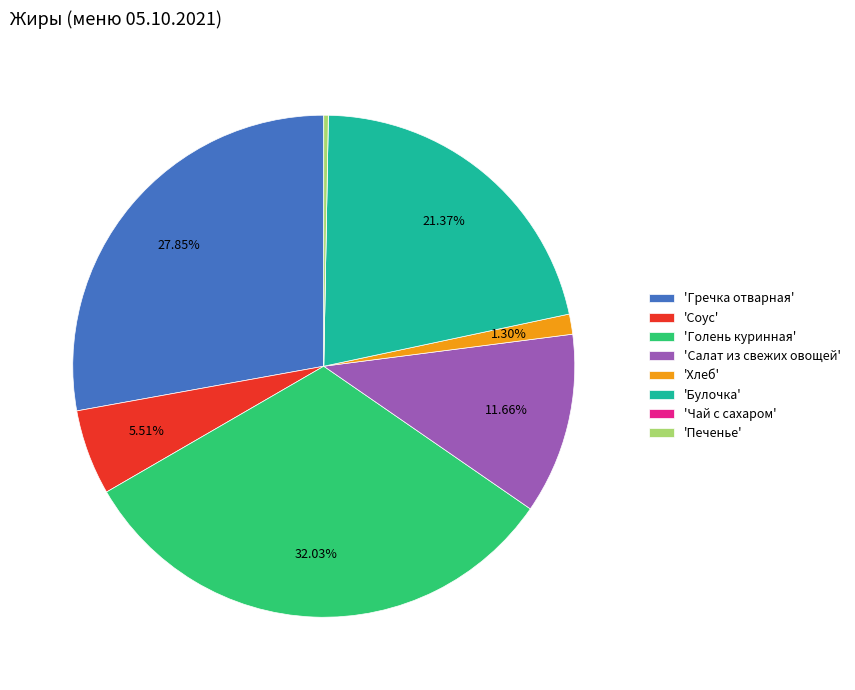

Is the sum of 'Булочка' and 'Голень куринная' greater than half?

Yes